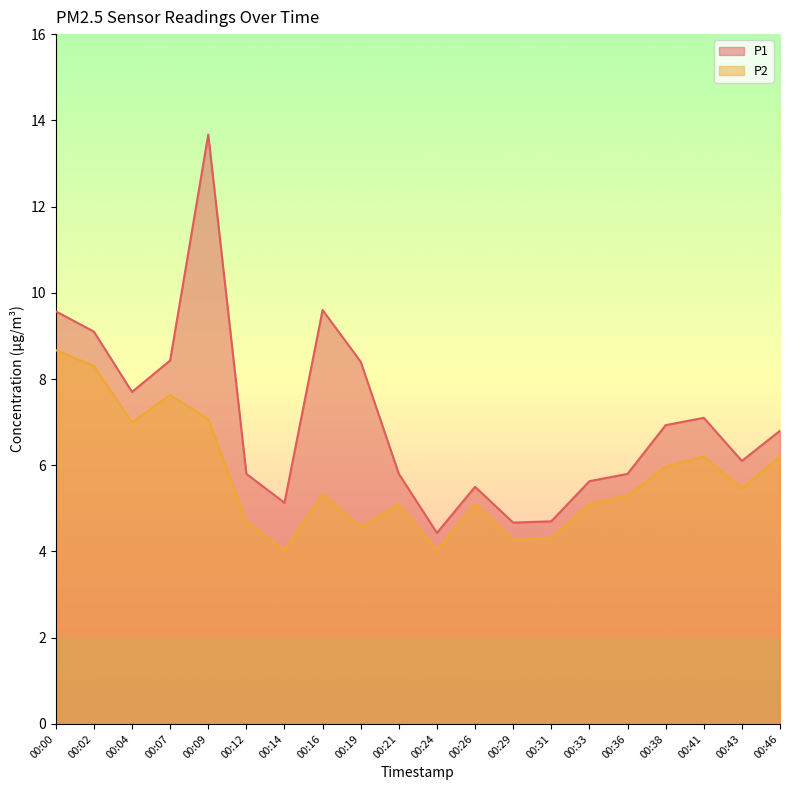

The P1 series shows 13.7 at 00:09. True or false?

True